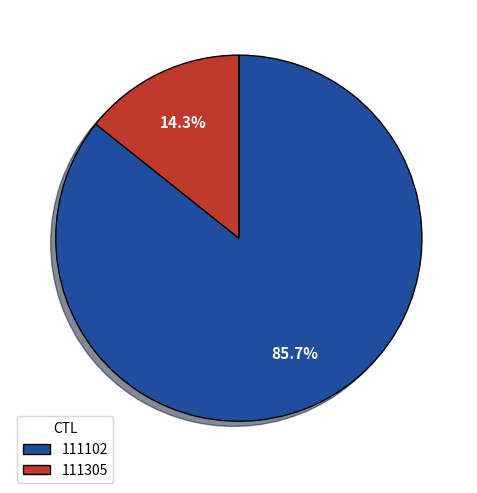

Rank the categories by value from highest to lowest.

111102, 111305